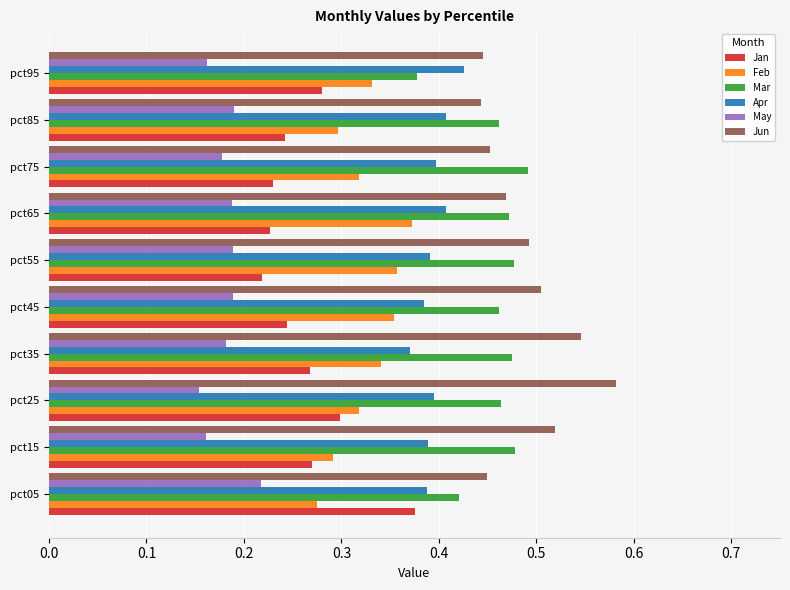

How many Mar values are between 0 and 1?

10